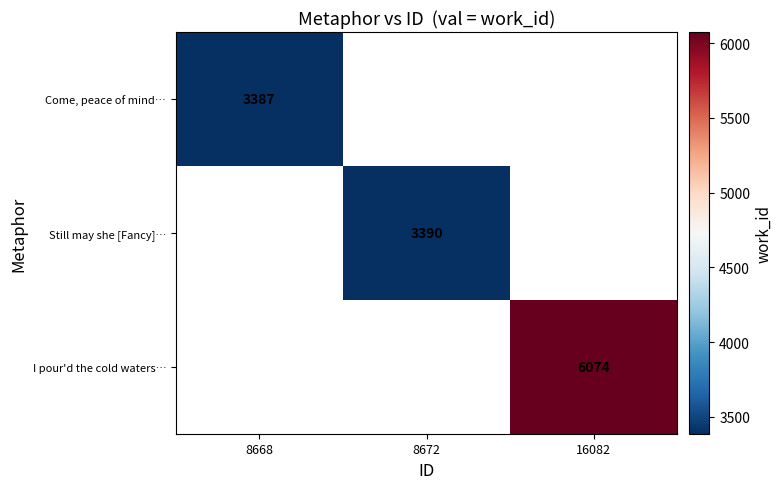

Is it true that Still may she [Fancy]… equals 2025.6 at 8672?

False